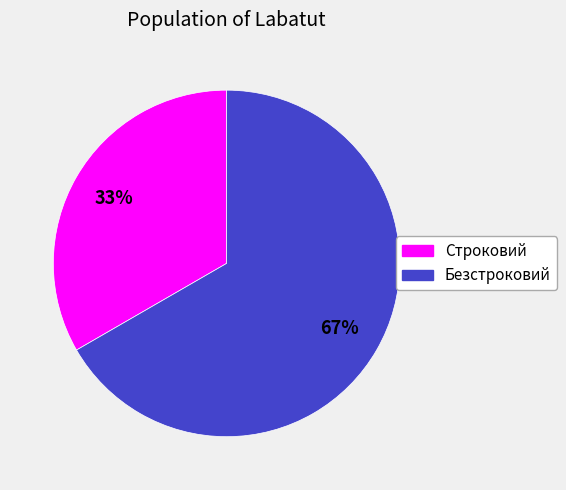

The Строковий slice represents 33% of the pie. True or false?

True